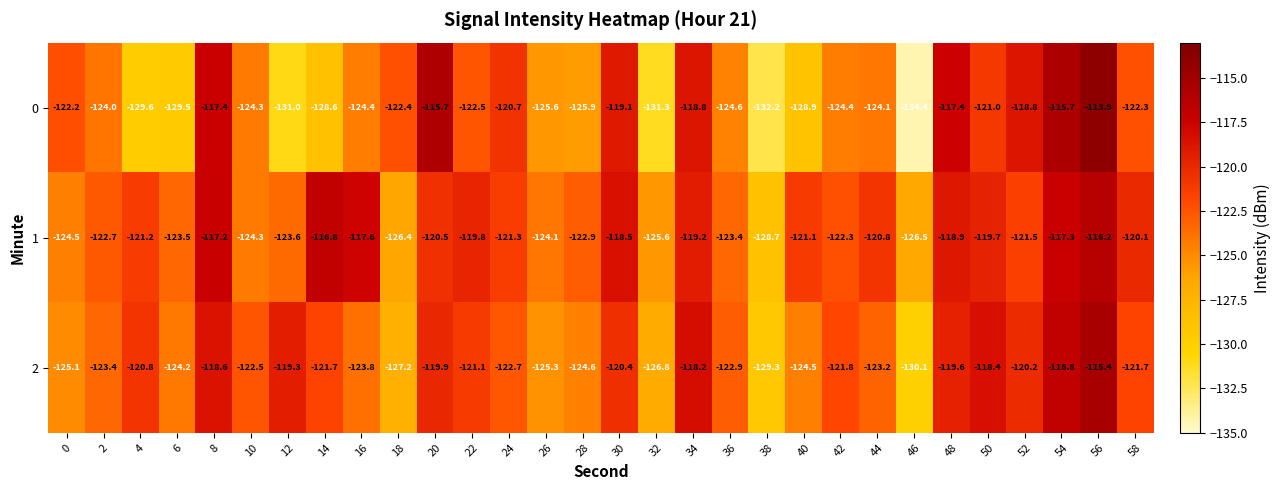

The 2 series shows -125.1 at 0. True or false?

True